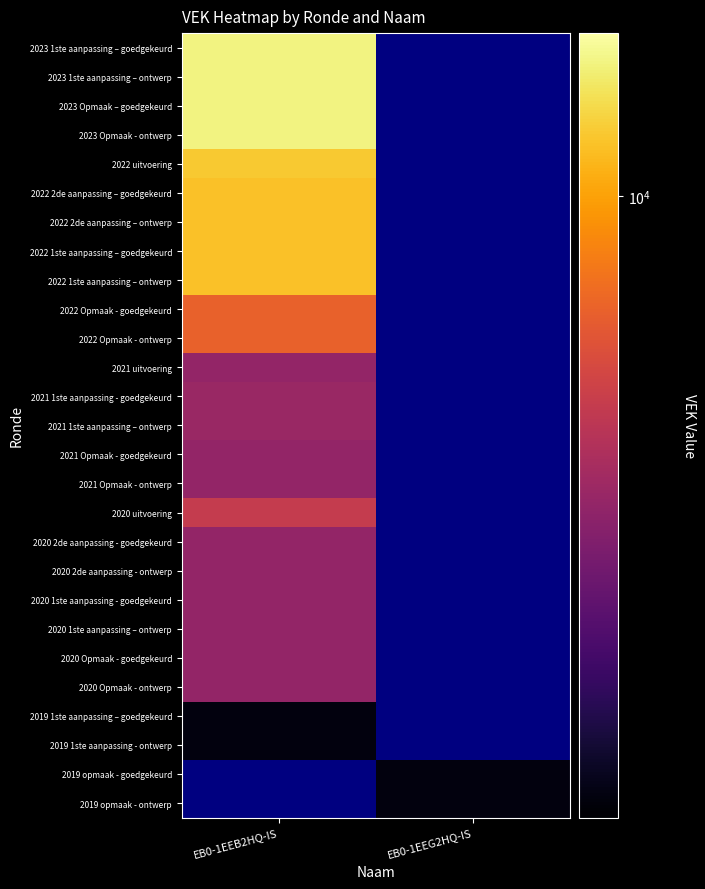

At which label is 2021 uitvoering closest to 7108?

EB0-1EEB2HQ-IS